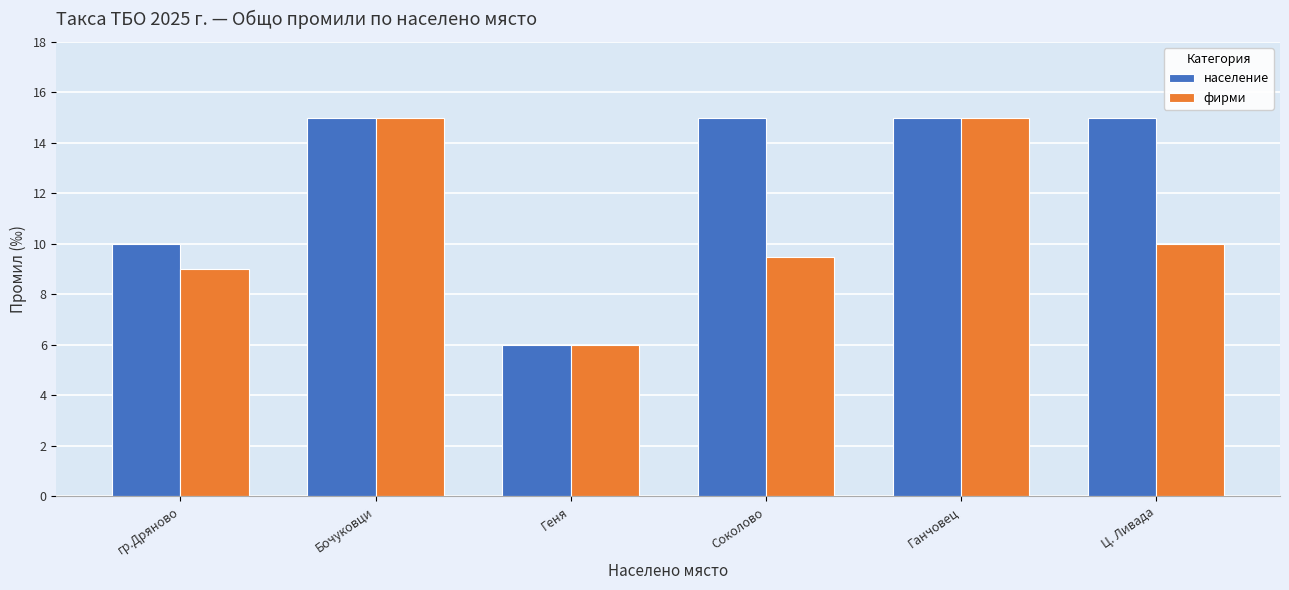

How many series are shown in this chart?

2